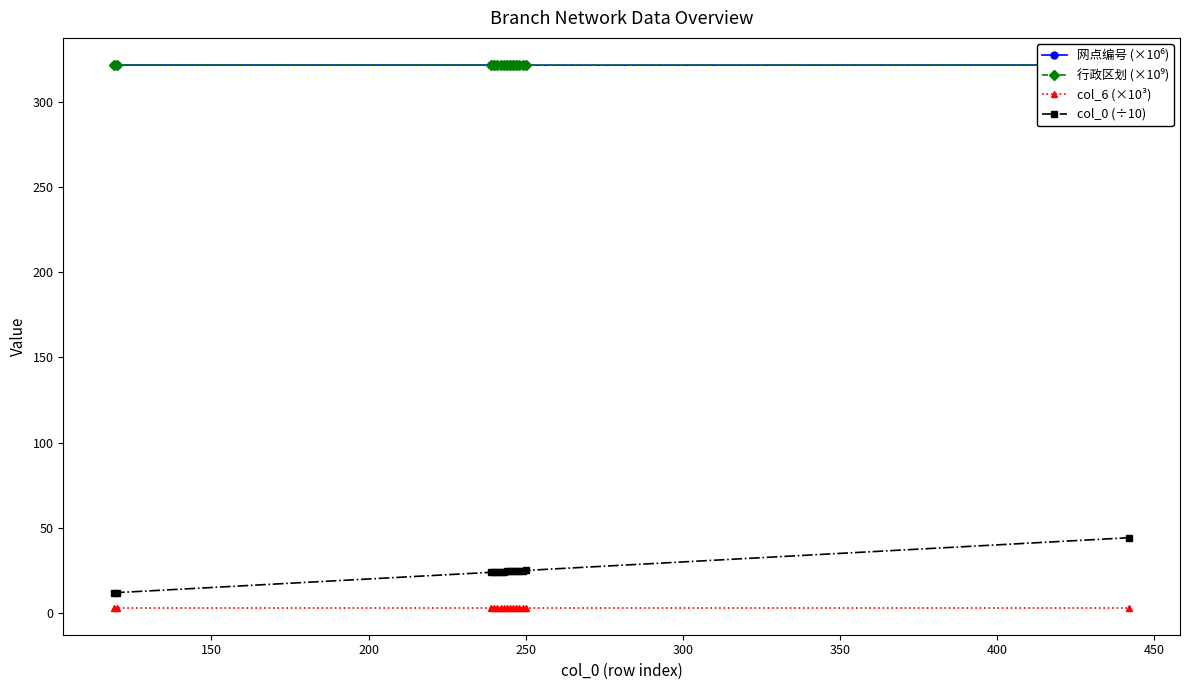

True or false: col_0 (÷10) and col_6 (×10³) intersect in this chart.

False